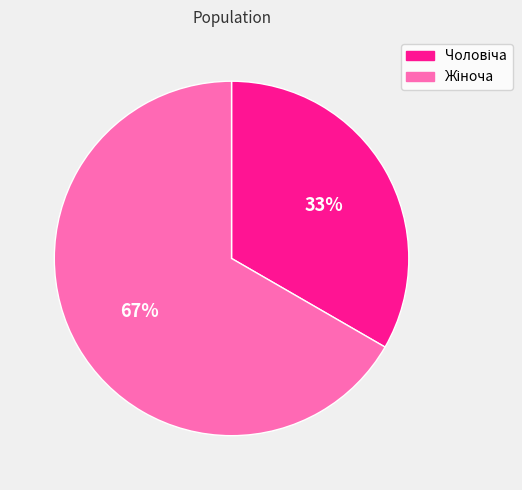

To the nearest percent, what is the average slice percentage?

50%